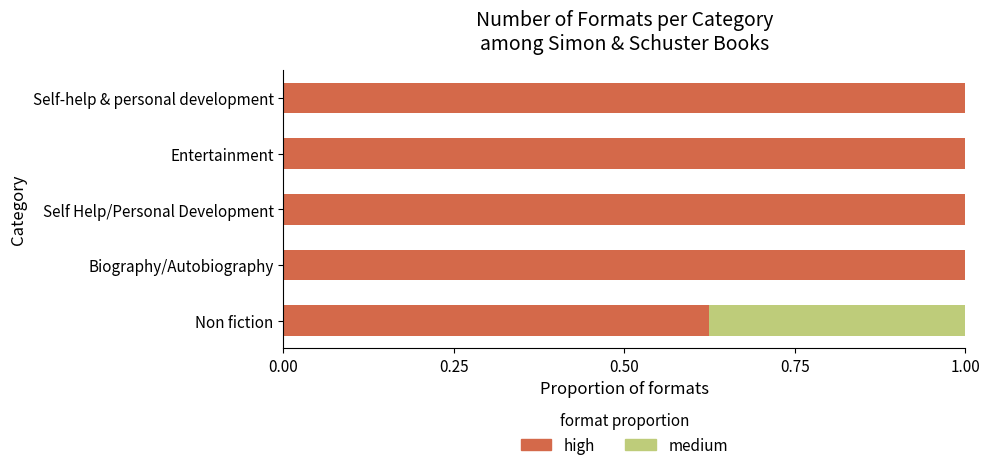

What is the total value across all series at Entertainment?

1.0